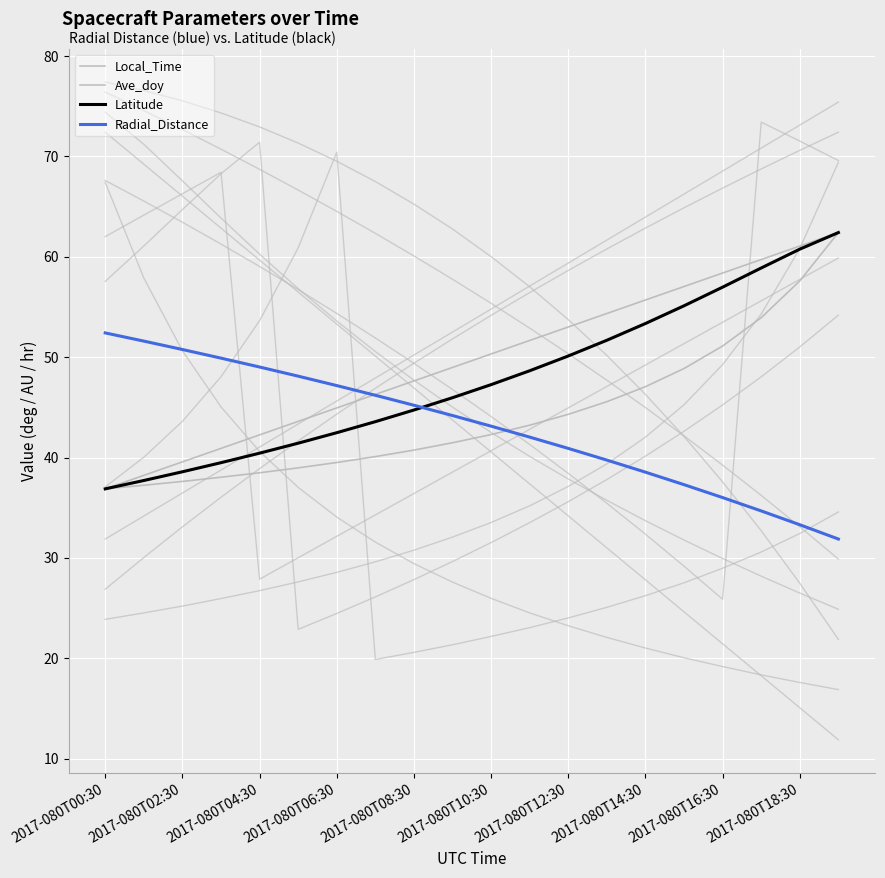

What value does the Radial_Distance series have at 2017-080T06:30?

47.2